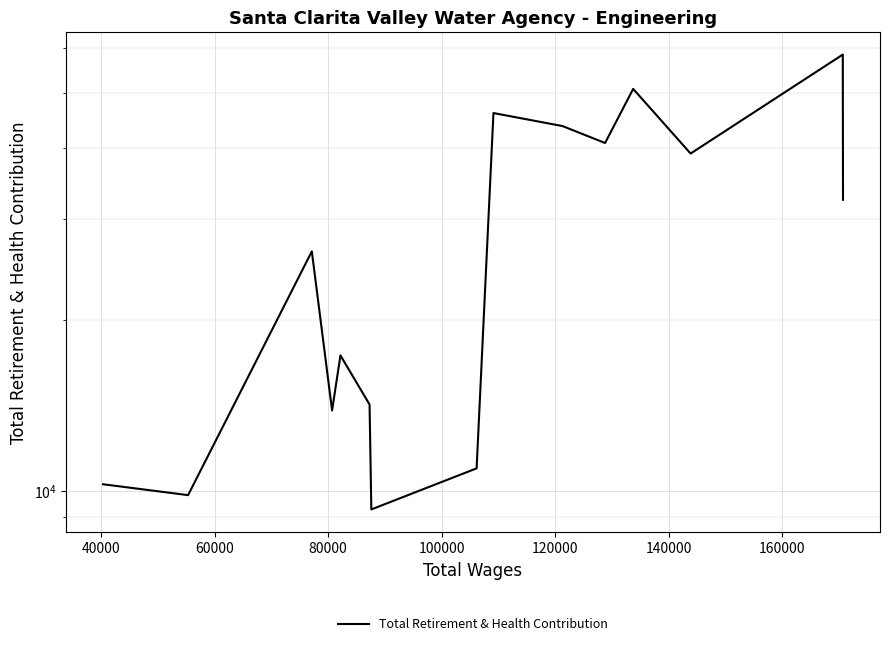

How many lines are shown in the chart?

1